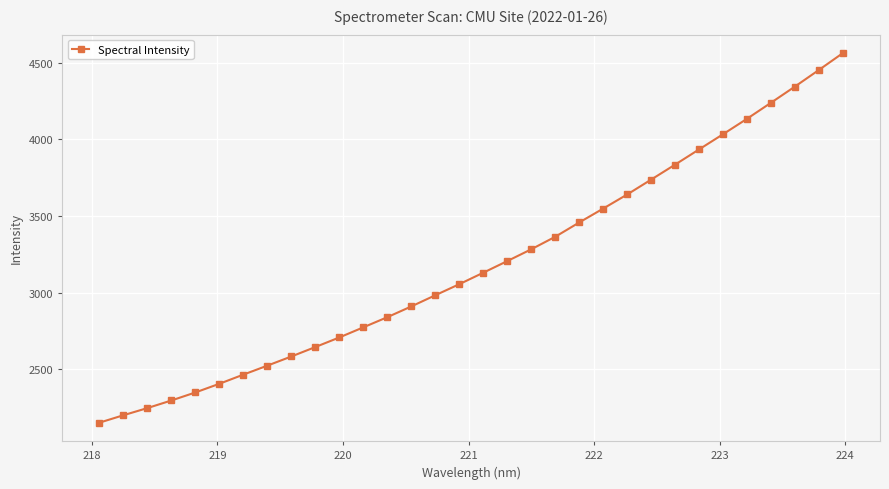

How many categories are shown in the chart?

32